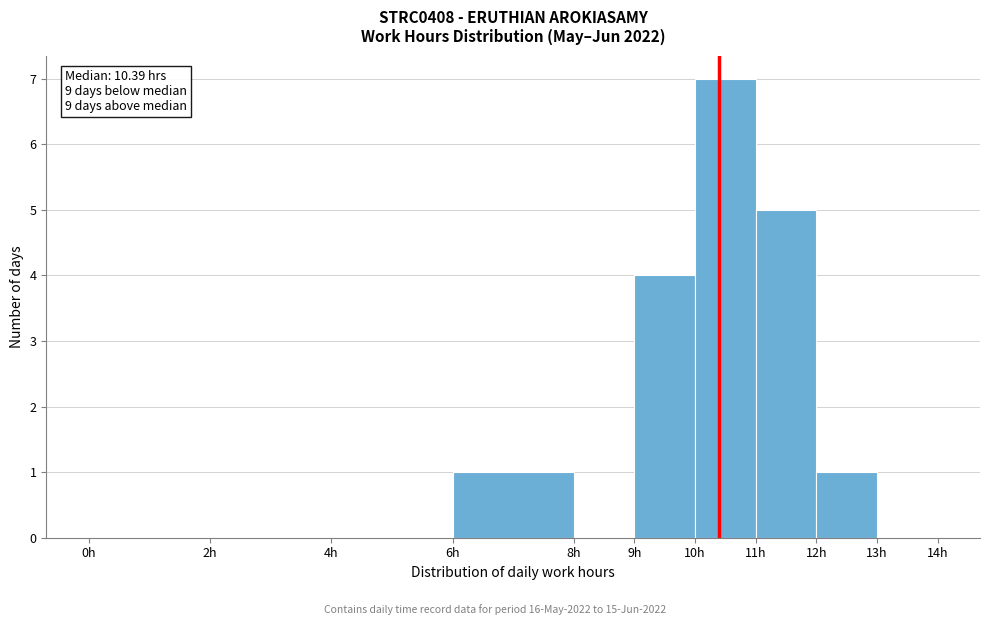

Which range on the x-axis has the tallest bar?

10 to 11